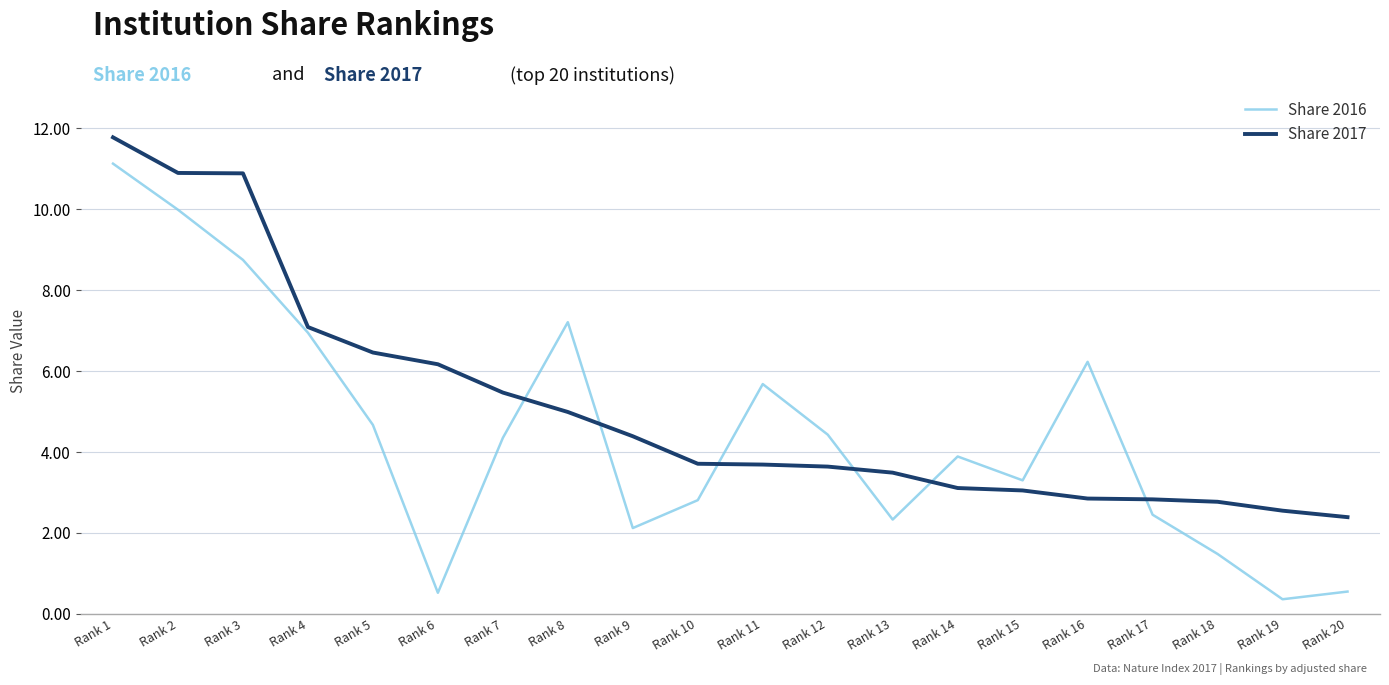

True or false: Share 2016 and Share 2017 cross at least once.

True